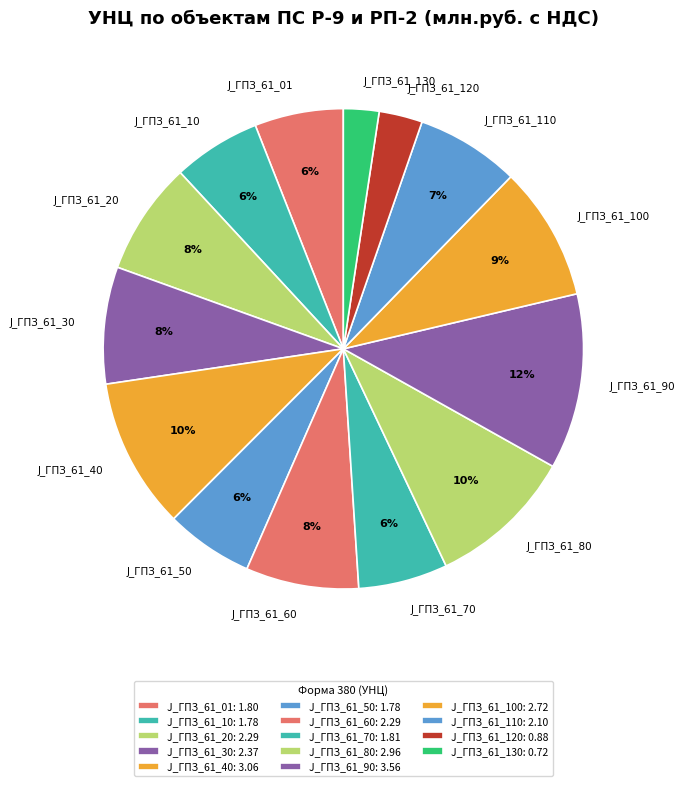

Between J_ГПЗ_61_130 and J_ГПЗ_61_30, which is larger?

J_ГПЗ_61_30